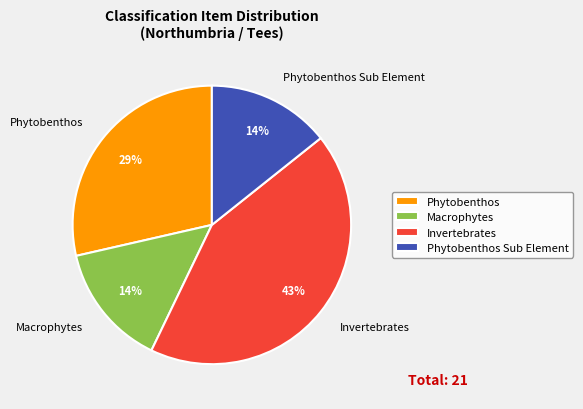

What is the largest slice in the pie chart?

Invertebrates